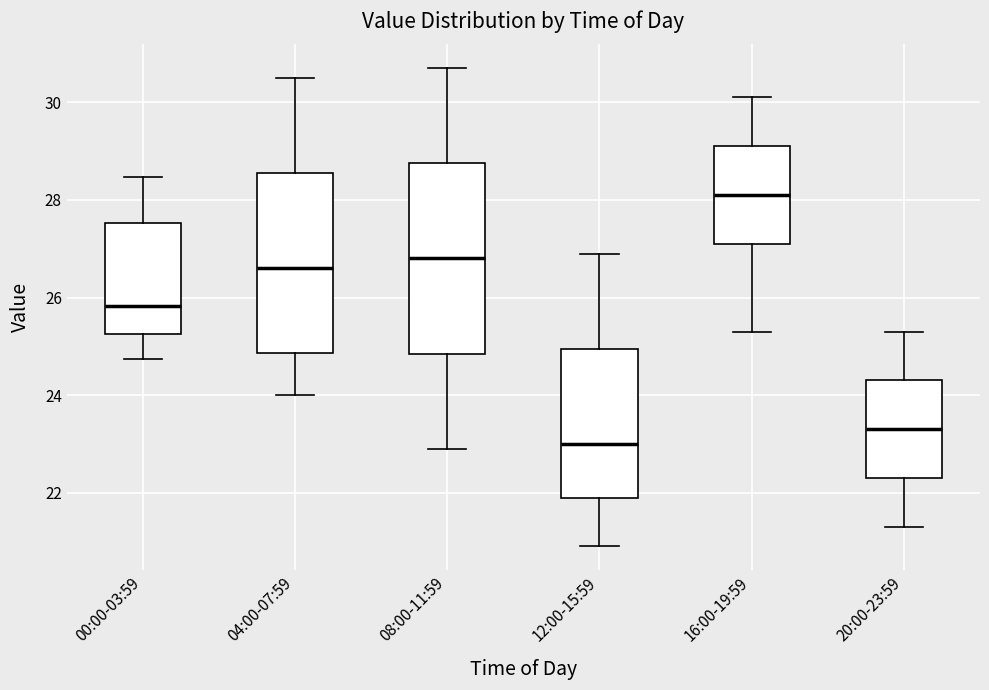

Which box's median line is the lowest?

12:00-15:59